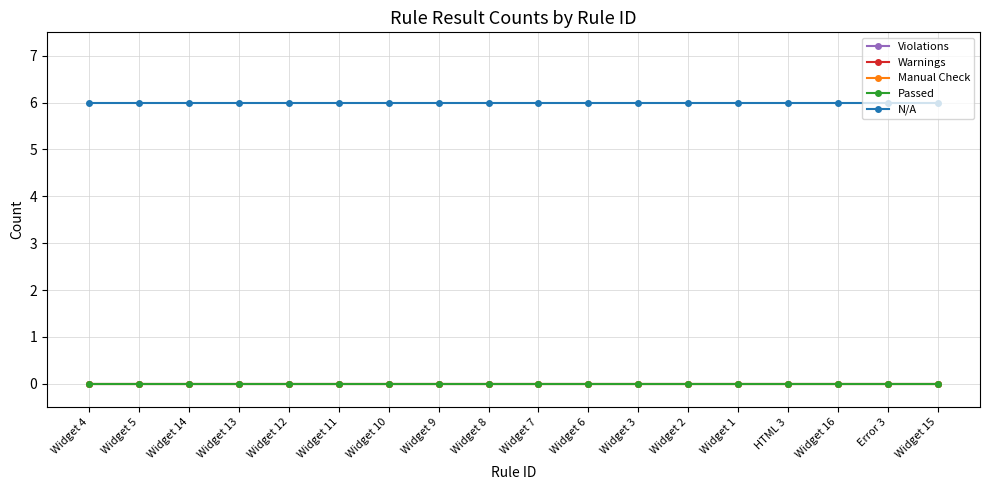

True or false: Violations has more than 2 points higher than both neighbors.

False